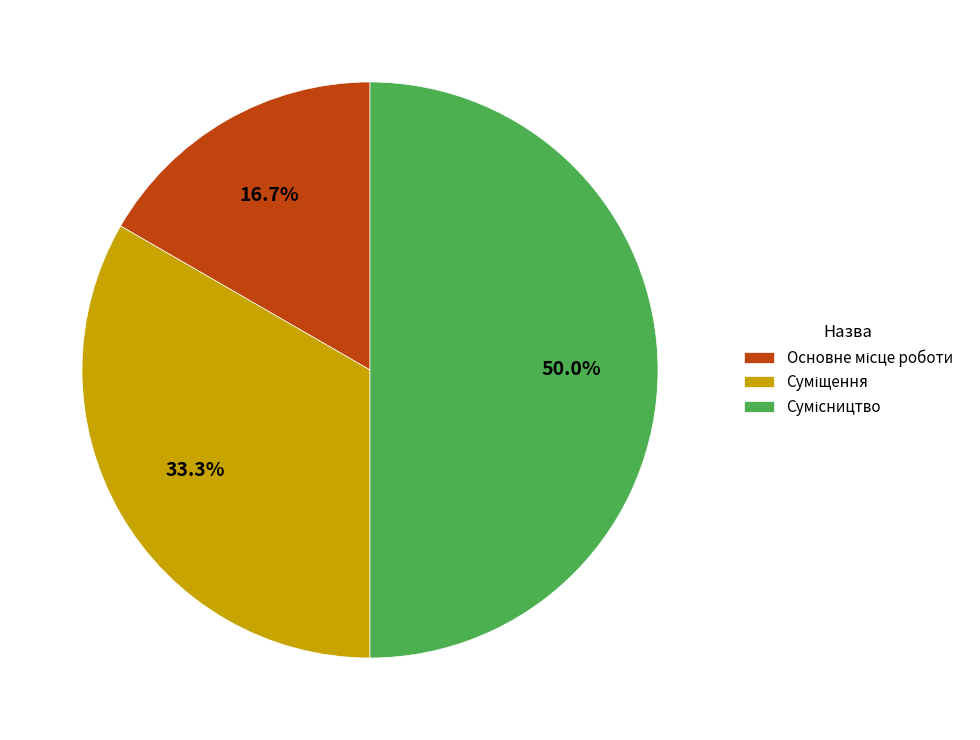

Rank the categories by value from highest to lowest.

Сумісництво, Суміщення, Основне місце роботи